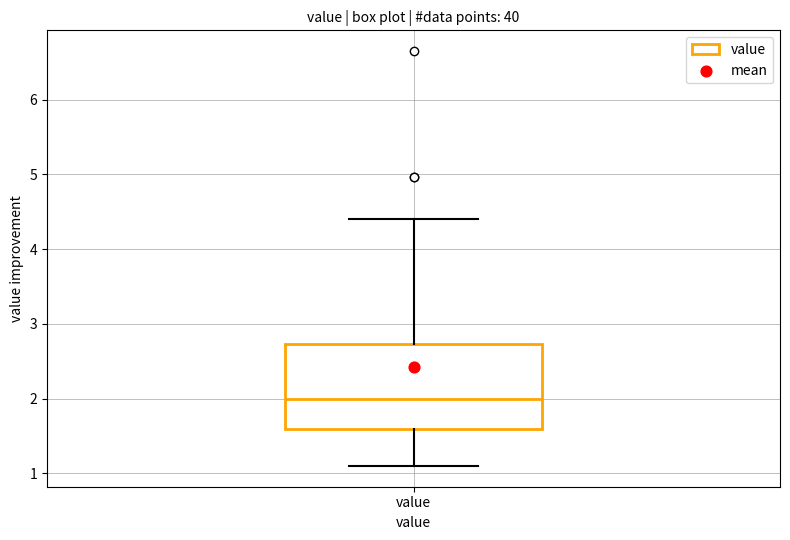

Read this box plot against the y-axis: the position of the median line, the range covered by the box, and the ends of both whiskers. The values are not printed on the chart, so give them approximately, as read against the axis.

median 2.0, box 1.6 to 2.7, whiskers 1.1 to 4.4